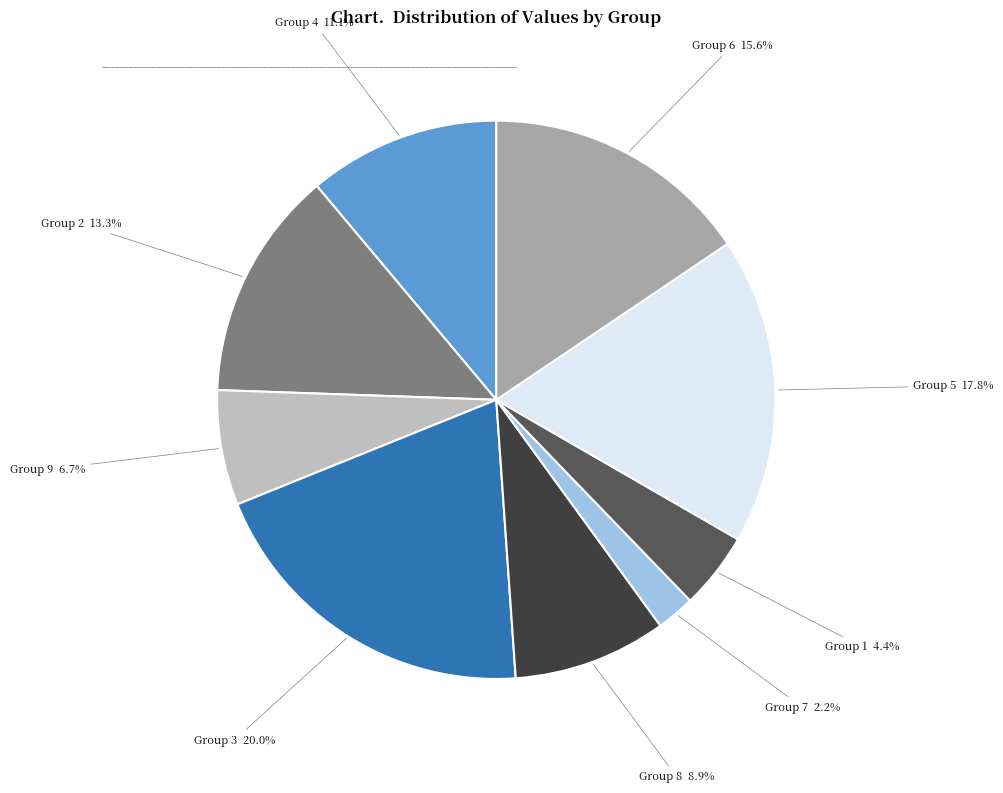

Does any single category account for the majority?

No